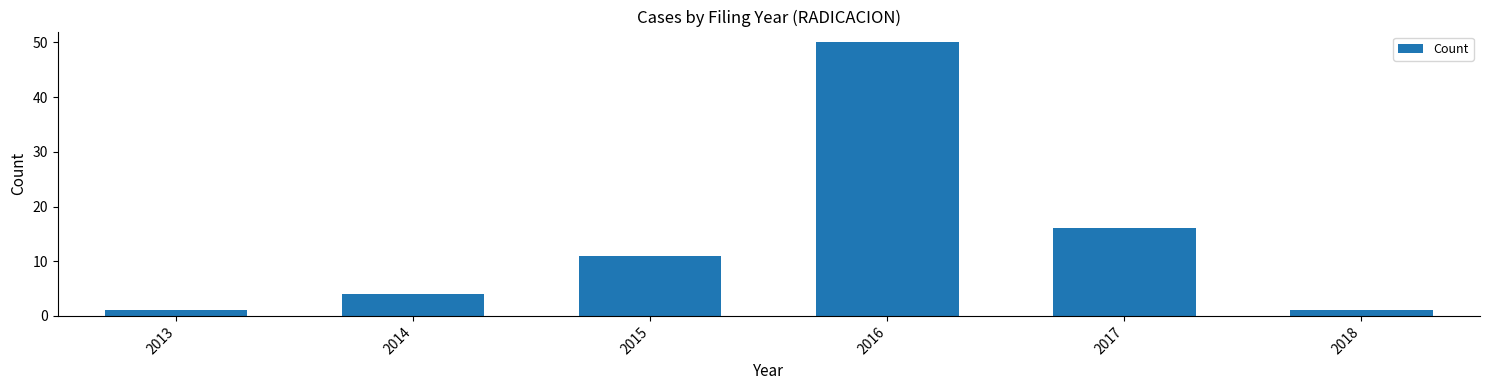

Reading left to right, extract all data points from this chart.

1	4	11	50	16	1